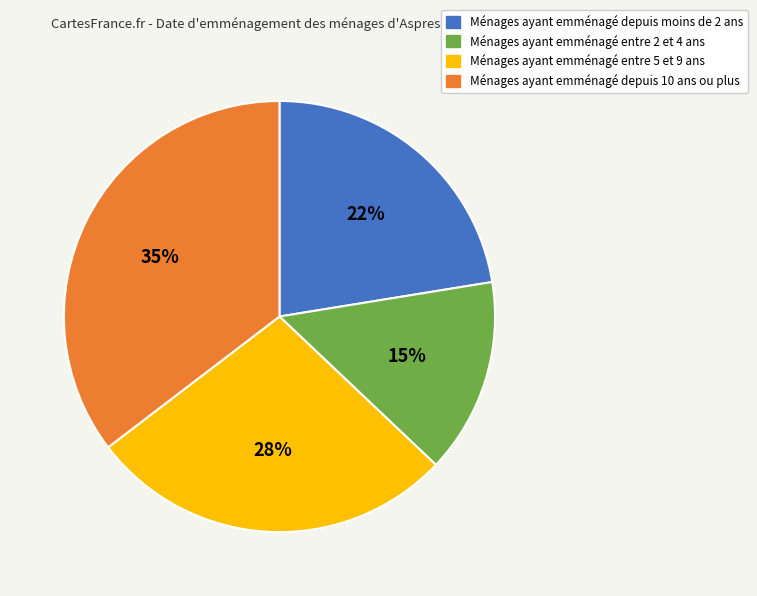

Is there any slice that represents more than half of the pie?

No